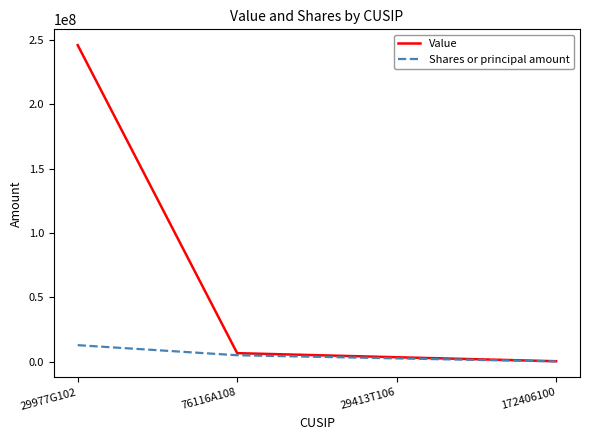

The Value series shows 246107000 at 29977G102. True or false?

True